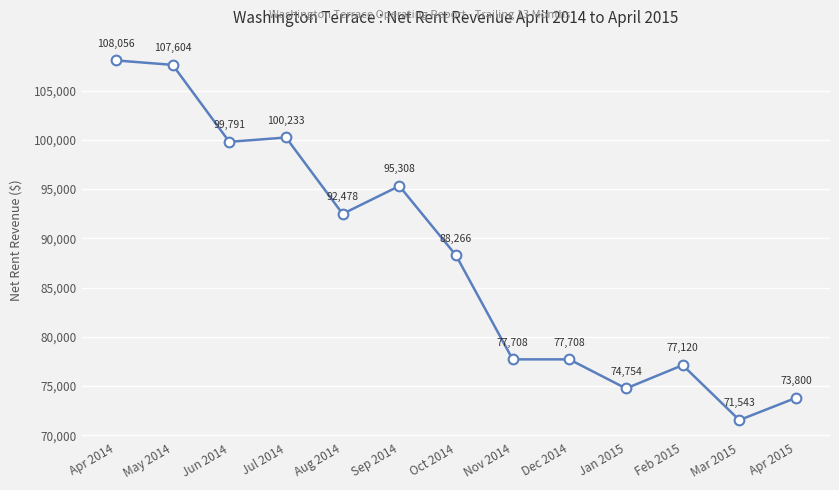

How many lines are shown in the chart?

1